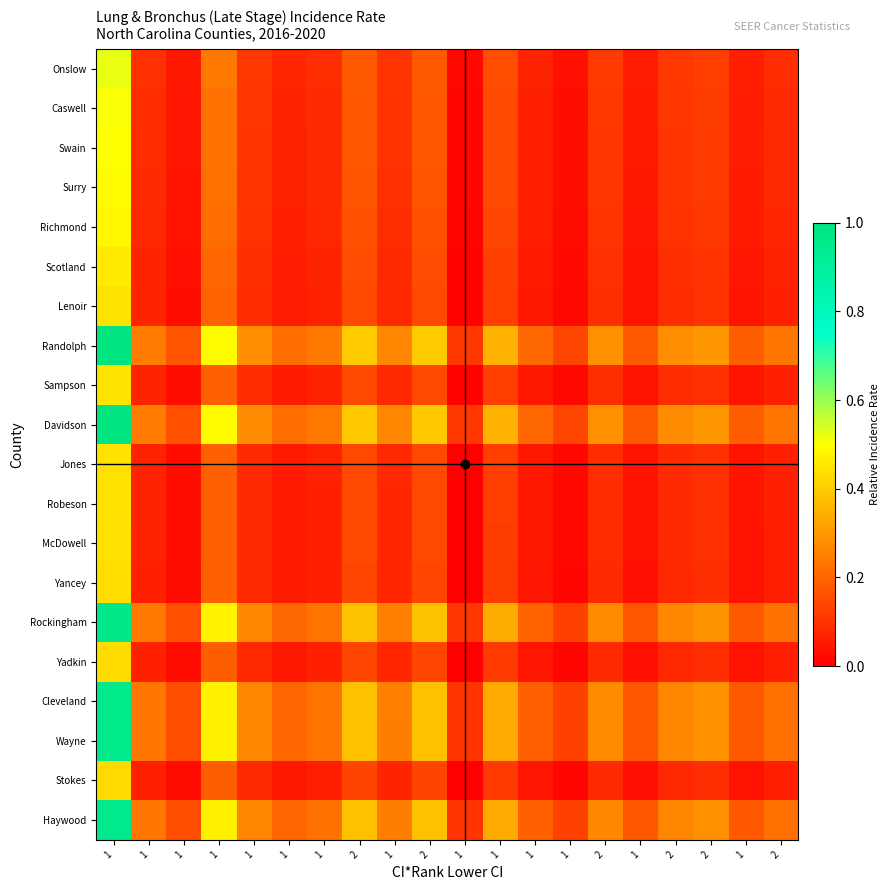

Reading right to left, transcribe all the data shown in this chart.

Onslow: 2=0.1	1=0.1	2=0.1	2=0.1	1=0.1	2=0.1	1=0.0	1=0.1	1=0.2	1=0.0	2=0.2	1=0.1	2=0.2	1=0.1	1=0.1	1=0.1	1=0.2	1=0.0	1=0.1	1=0.5
Caswell: 2=0.1	1=0.1	2=0.1	2=0.1	1=0.1	2=0.1	1=0.0	1=0.1	1=0.1	1=0.0	2=0.2	1=0.1	2=0.2	1=0.1	1=0.1	1=0.1	1=0.2	1=0.0	1=0.1	1=0.5
Swain: 2=0.1	1=0.1	2=0.1	2=0.1	1=0.1	2=0.1	1=0.0	1=0.1	1=0.1	1=0.0	2=0.2	1=0.1	2=0.2	1=0.1	1=0.1	1=0.1	1=0.2	1=0.0	1=0.1	1=0.5
Surry: 2=0.1	1=0.1	2=0.1	2=0.1	1=0.0	2=0.1	1=0.0	1=0.1	1=0.1	1=0.0	2=0.2	1=0.1	2=0.2	1=0.1	1=0.1	1=0.1	1=0.2	1=0.0	1=0.1	1=0.5
Richmond: 2=0.1	1=0.1	2=0.1	2=0.1	1=0.0	2=0.1	1=0.0	1=0.1	1=0.1	1=0.0	2=0.2	1=0.1	2=0.2	1=0.1	1=0.1	1=0.1	1=0.2	1=0.0	1=0.1	1=0.5
Scotland: 2=0.1	1=0.0	2=0.1	2=0.1	1=0.0	2=0.1	1=0.0	1=0.1	1=0.1	1=0.0	2=0.2	1=0.1	2=0.2	1=0.1	1=0.1	1=0.1	1=0.2	1=0.0	1=0.1	1=0.5
Lenoir: 2=0.1	1=0.0	2=0.1	2=0.1	1=0.0	2=0.1	1=0.0	1=0.1	1=0.1	1=0.0	2=0.1	1=0.1	2=0.1	1=0.1	1=0.1	1=0.1	1=0.2	1=0.0	1=0.1	1=0.4
Randolph: 2=0.2	1=0.2	2=0.3	2=0.3	1=0.2	2=0.3	1=0.1	1=0.2	1=0.4	1=0.1	2=0.4	1=0.3	2=0.4	1=0.2	1=0.2	1=0.3	1=0.5	1=0.2	1=0.2	1=1.0
Sampson: 2=0.1	1=0.0	2=0.1	2=0.1	1=0.0	2=0.1	1=0.0	1=0.0	1=0.1	1=0.0	2=0.1	1=0.1	2=0.1	1=0.1	1=0.1	1=0.1	1=0.2	1=0.0	1=0.1	1=0.4
Davidson: 2=0.2	1=0.2	2=0.3	2=0.3	1=0.2	2=0.3	1=0.1	1=0.2	1=0.4	1=0.1	2=0.4	1=0.3	2=0.4	1=0.2	1=0.2	1=0.3	1=0.5	1=0.2	1=0.2	1=1.0
Jones: 2=0.1	1=0.0	2=0.1	2=0.1	1=0.0	2=0.1	1=0.0	1=0.0	1=0.1	1=0.0	2=0.1	1=0.1	2=0.1	1=0.1	1=0.1	1=0.1	1=0.2	1=0.0	1=0.1	1=0.4
Robeson: 2=0.1	1=0.0	2=0.1	2=0.1	1=0.0	2=0.1	1=0.0	1=0.0	1=0.1	1=0.0	2=0.1	1=0.1	2=0.1	1=0.1	1=0.1	1=0.1	1=0.2	1=0.0	1=0.1	1=0.4
McDowell: 2=0.1	1=0.0	2=0.1	2=0.1	1=0.0	2=0.1	1=0.0	1=0.0	1=0.1	1=0.0	2=0.1	1=0.1	2=0.1	1=0.1	1=0.1	1=0.1	1=0.2	1=0.0	1=0.1	1=0.4
Yancey: 2=0.1	1=0.0	2=0.1	2=0.1	1=0.0	2=0.1	1=0.0	1=0.0	1=0.1	1=0.0	2=0.1	1=0.1	2=0.1	1=0.1	1=0.1	1=0.1	1=0.2	1=0.0	1=0.1	1=0.4
Rockingham: 2=0.2	1=0.2	2=0.3	2=0.3	1=0.2	2=0.3	1=0.1	1=0.2	1=0.3	1=0.1	2=0.4	1=0.3	2=0.4	1=0.2	1=0.2	1=0.3	1=0.5	1=0.2	1=0.2	1=1.0
Yadkin: 2=0.1	1=0.0	2=0.1	2=0.1	1=0.0	2=0.1	1=0.0	1=0.0	1=0.1	1=0.0	2=0.1	1=0.1	2=0.1	1=0.1	1=0.0	1=0.1	1=0.2	1=0.0	1=0.1	1=0.4
Cleveland: 2=0.2	1=0.2	2=0.3	2=0.3	1=0.2	2=0.3	1=0.1	1=0.2	1=0.3	1=0.1	2=0.4	1=0.3	2=0.4	1=0.2	1=0.2	1=0.3	1=0.5	1=0.2	1=0.2	1=1.0
Wayne: 2=0.2	1=0.2	2=0.3	2=0.3	1=0.2	2=0.3	1=0.1	1=0.2	1=0.3	1=0.1	2=0.4	1=0.2	2=0.4	1=0.2	1=0.2	1=0.3	1=0.5	1=0.2	1=0.2	1=1.0
Stokes: 2=0.1	1=0.0	2=0.1	2=0.1	1=0.0	2=0.1	1=0.0	1=0.0	1=0.1	1=0.0	2=0.1	1=0.1	2=0.1	1=0.1	1=0.0	1=0.1	1=0.2	1=0.0	1=0.1	1=0.4
Haywood: 2=0.2	1=0.2	2=0.3	2=0.3	1=0.2	2=0.3	1=0.1	1=0.2	1=0.3	1=0.1	2=0.4	1=0.2	2=0.4	1=0.2	1=0.2	1=0.3	1=0.5	1=0.2	1=0.2	1=1.0